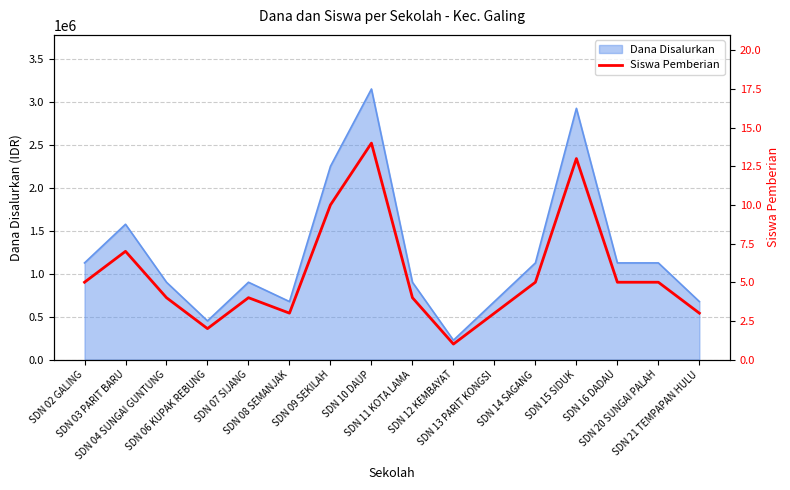

Reading right to left, list all the values displayed in this chart.

3	5	5	13	5	3	1	4	14	10	3	4	2	4	7	5